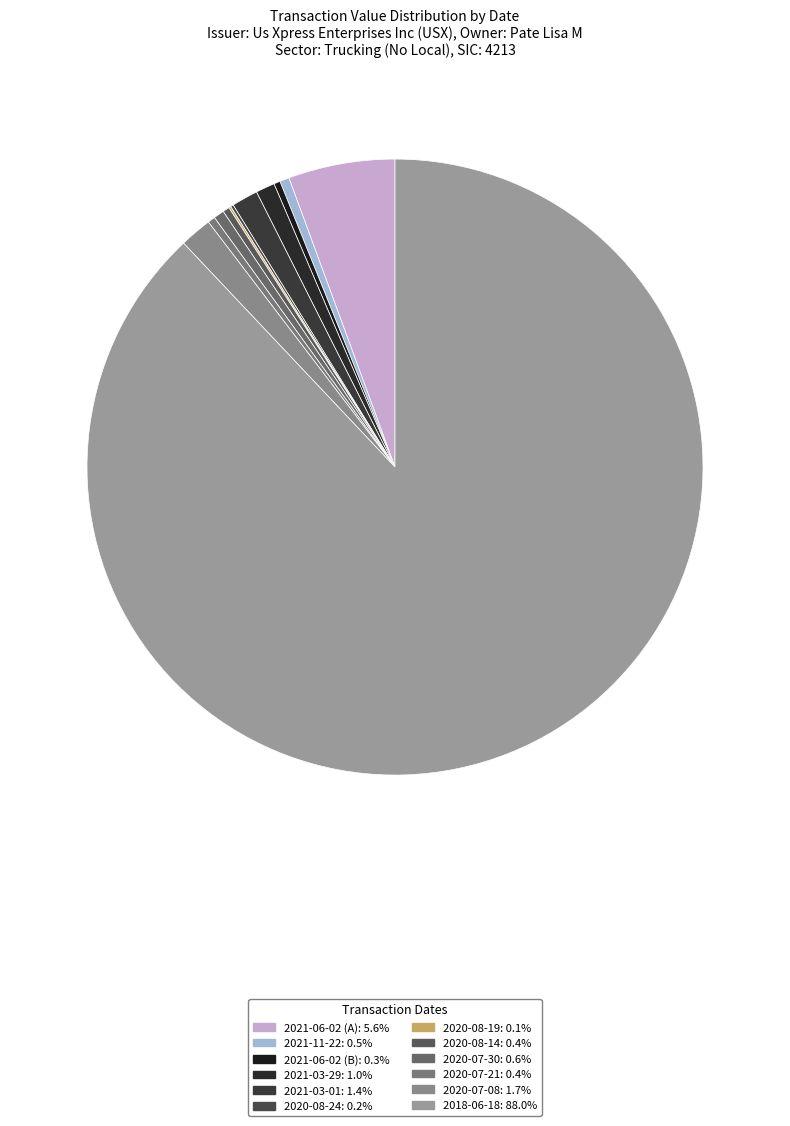

True or false: 2021-11-22 accounts for 1% of the total.

False